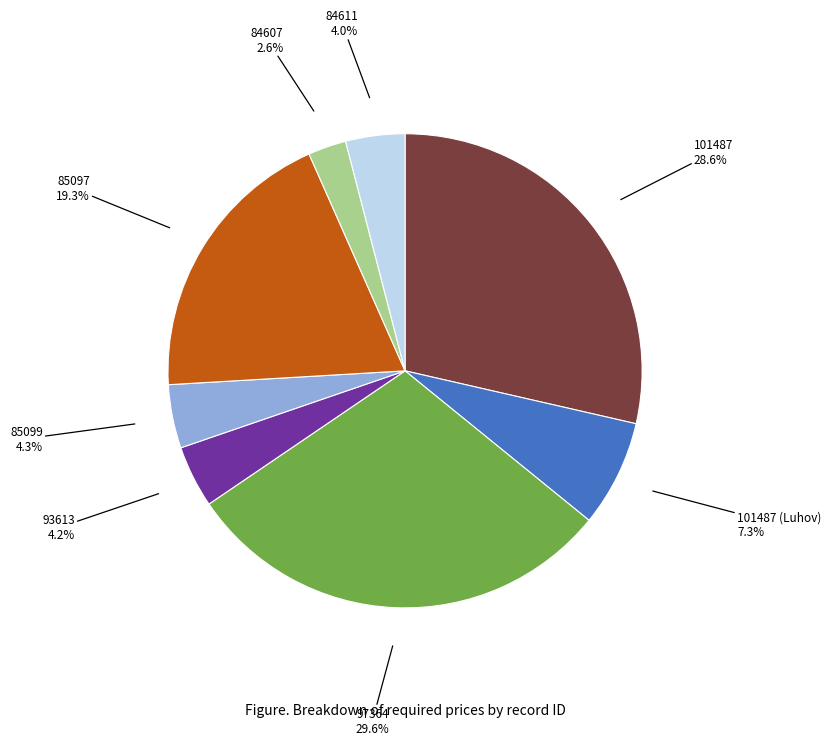

How many segments does this pie chart have?

8